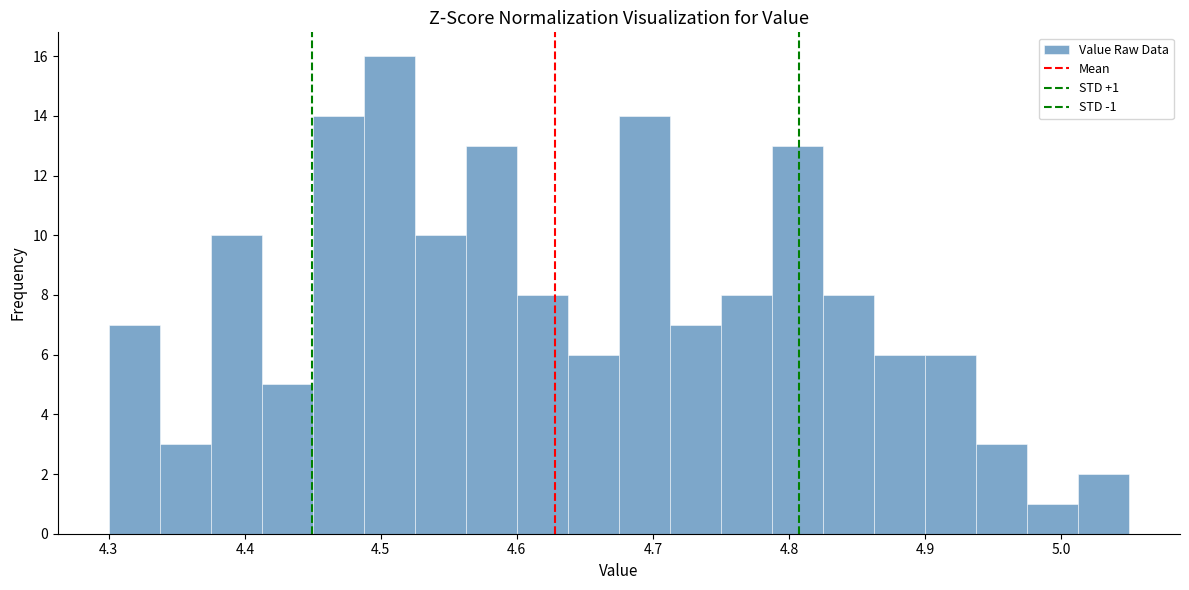

Around what value on the x-axis is the tallest bar? Give the approximate position of its centre, as read against the axis.

4.51